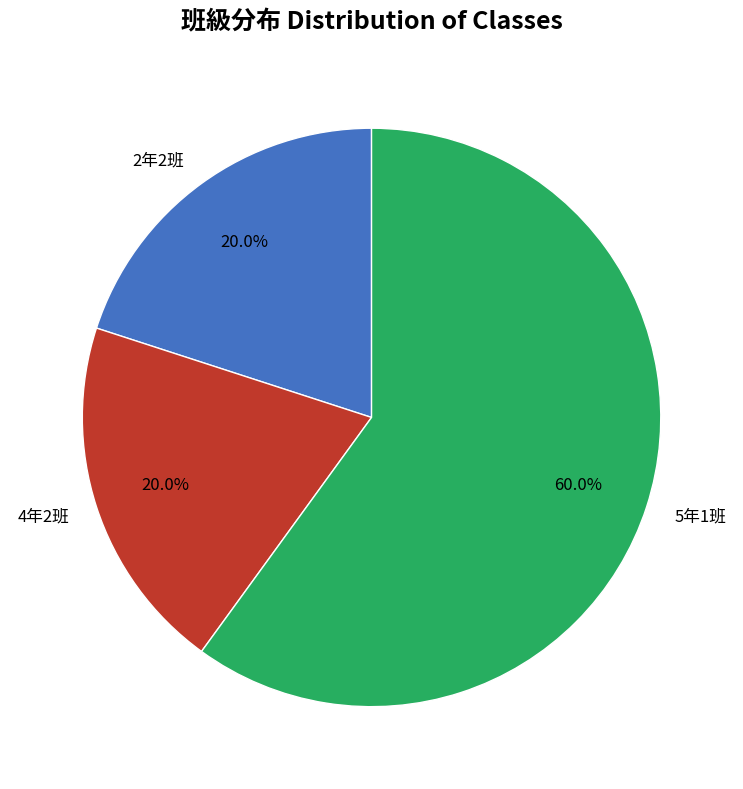

Between 2年2班 and 5年1班, which is larger?

5年1班